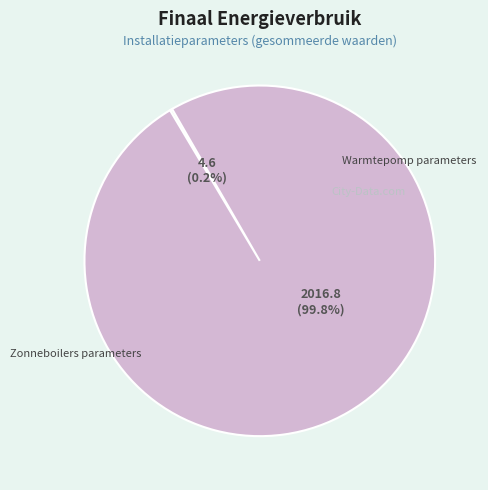

Is it true that m2 (gemiddeld) is 11% of the pie?

False